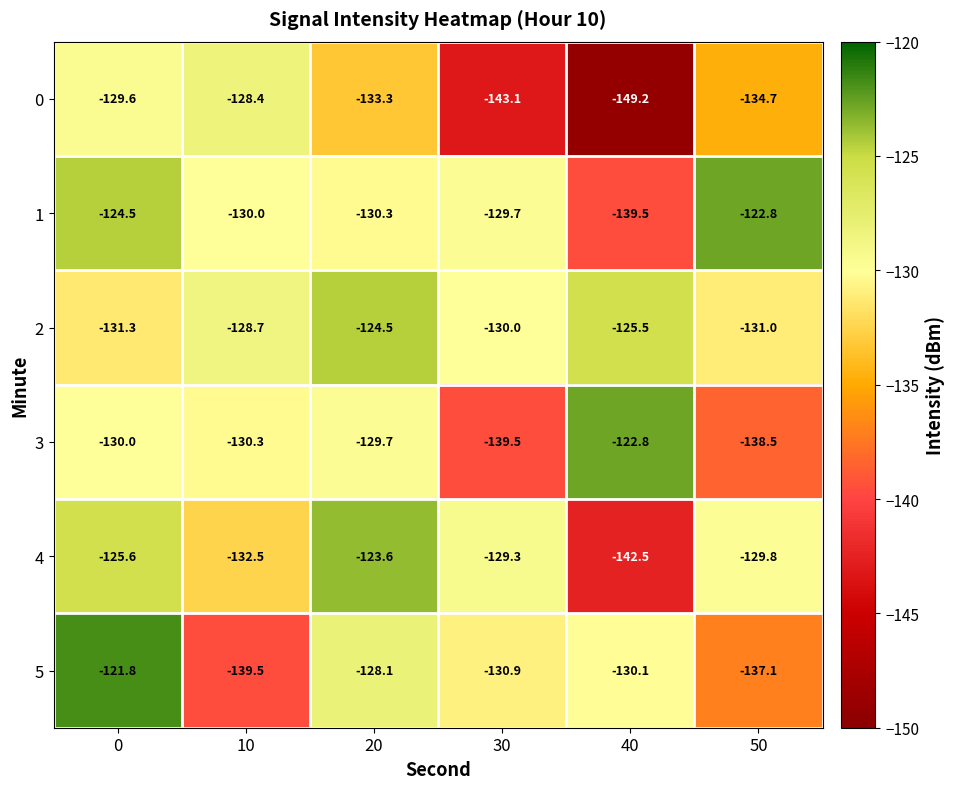

What is the difference between the highest and lowest values at 0?

9.5